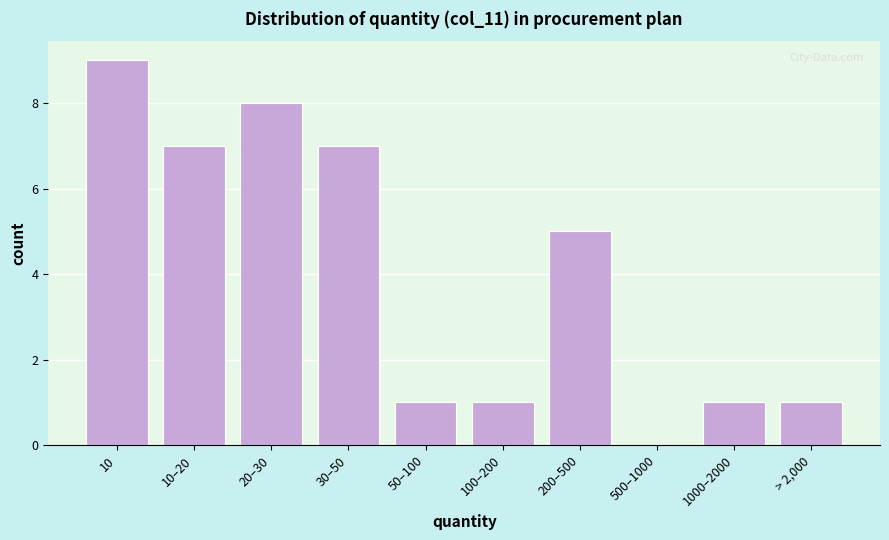

Reading left to right, extract all data points from this chart.

10=9	10–20=7	20–30=8	30–50=7	50–100=1	100–200=1	200–500=5	500–1000=0	1000–2000=1	> 2,000=1